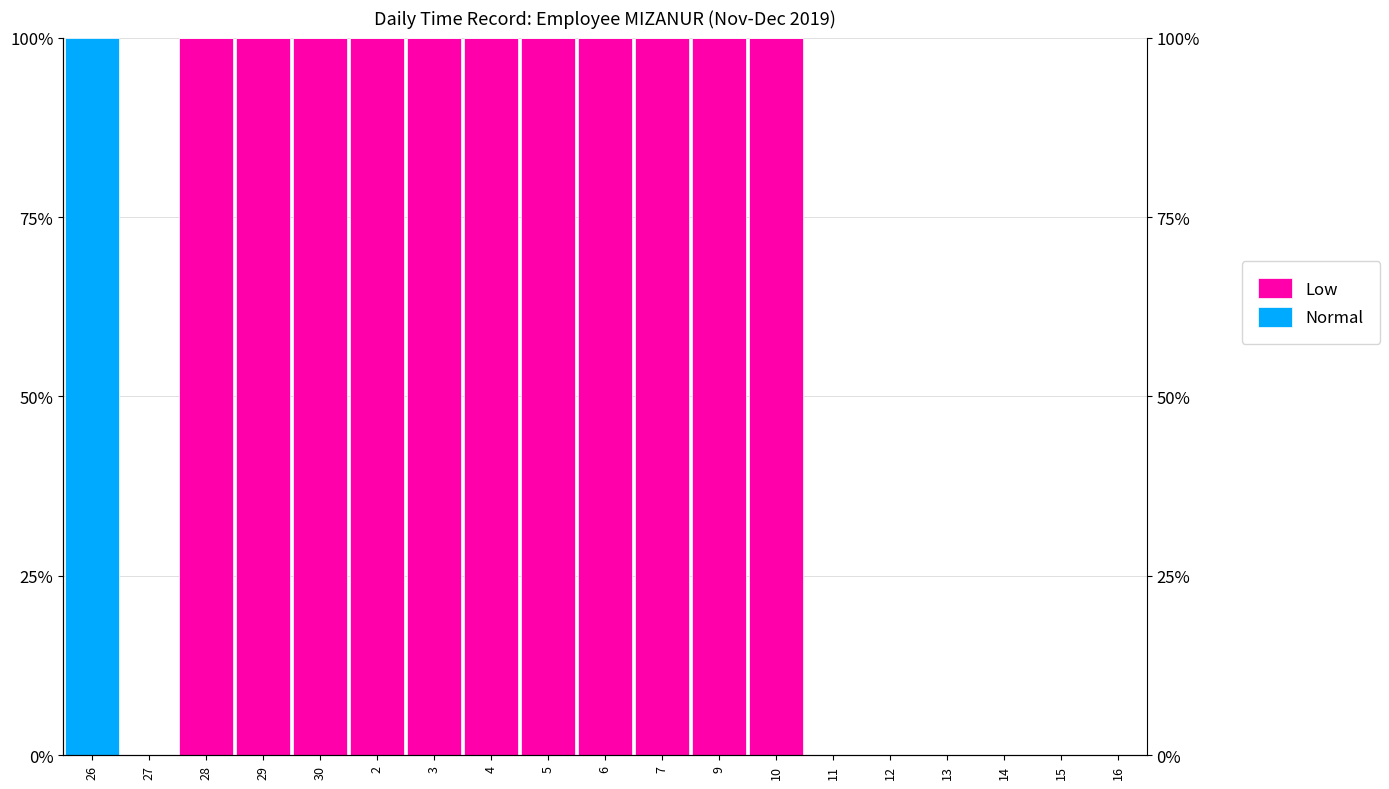

Reading right to left, extract all data points from this chart.

Low: 0	0	0	0	0	0	100	100	100	100	100	100	100	100	100	100	100	0	0
Normal: 0	0	0	0	0	0	0	0	0	0	0	0	0	0	0	0	0	0	100